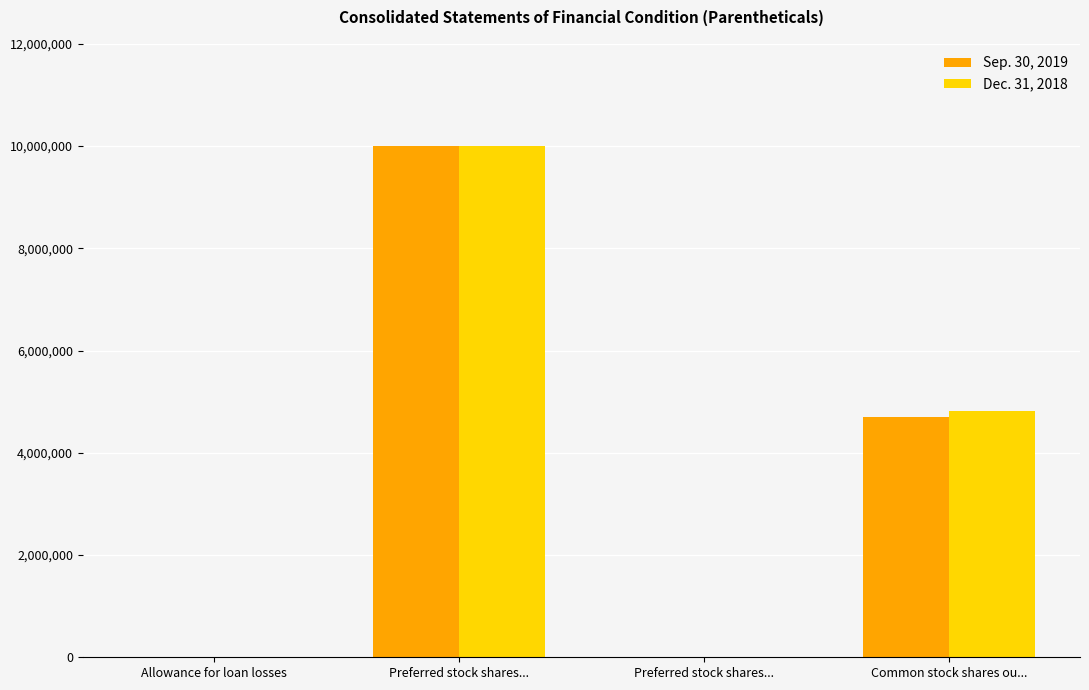

Between Common stock shares ou... and Allowance for loan losses, which is larger?

Common stock shares ou...